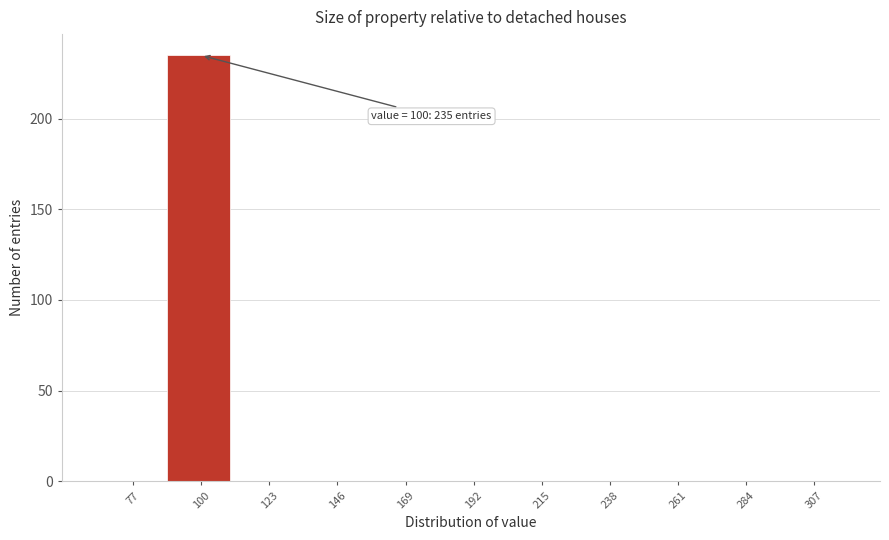

Reading right to left, extract all data points from this chart.

307=0	284=0	261=0	238=0	215=0	192=0	169=0	146=0	123=0	100=235	77=0